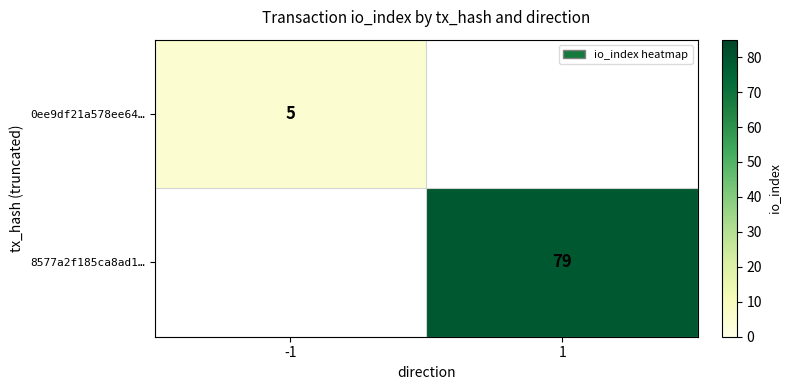

Which has a higher value, -1 or 1?

1